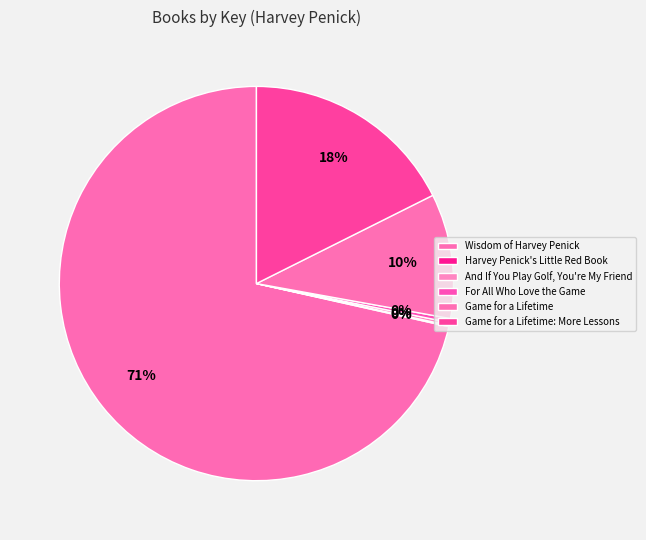

Does any single category account for the majority?

Yes